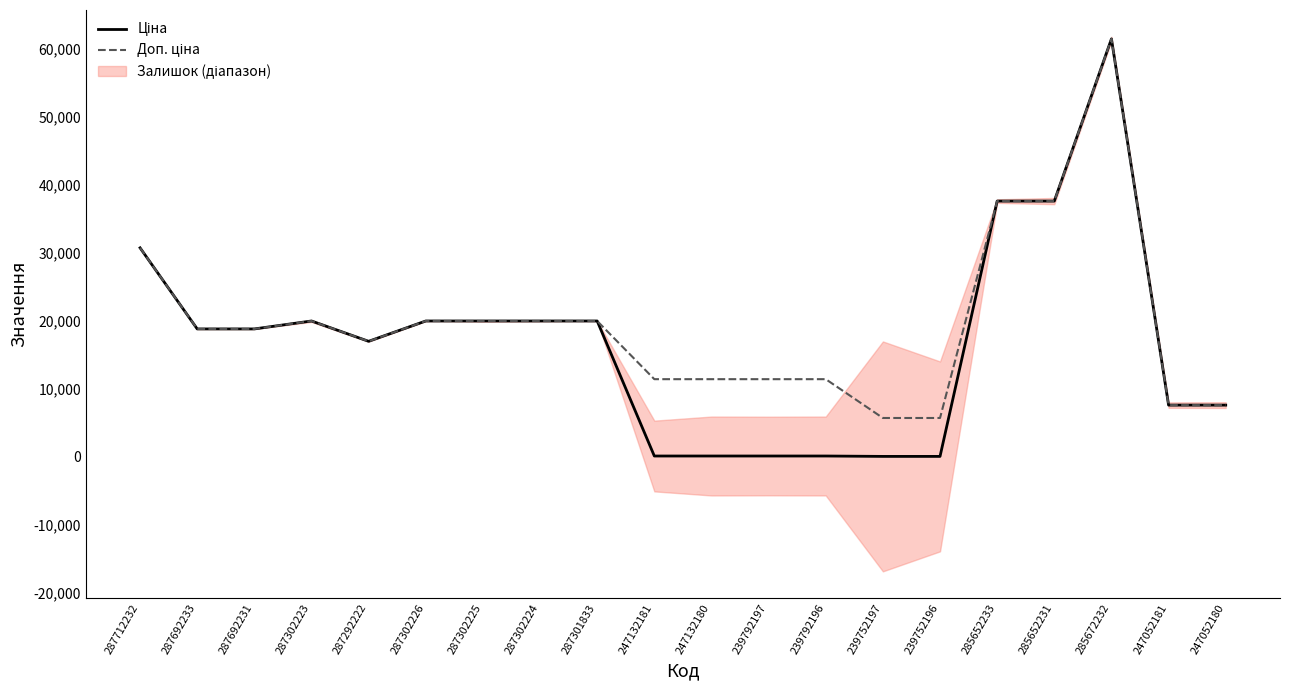

Where is the first local minimum for Ціна?

287292222